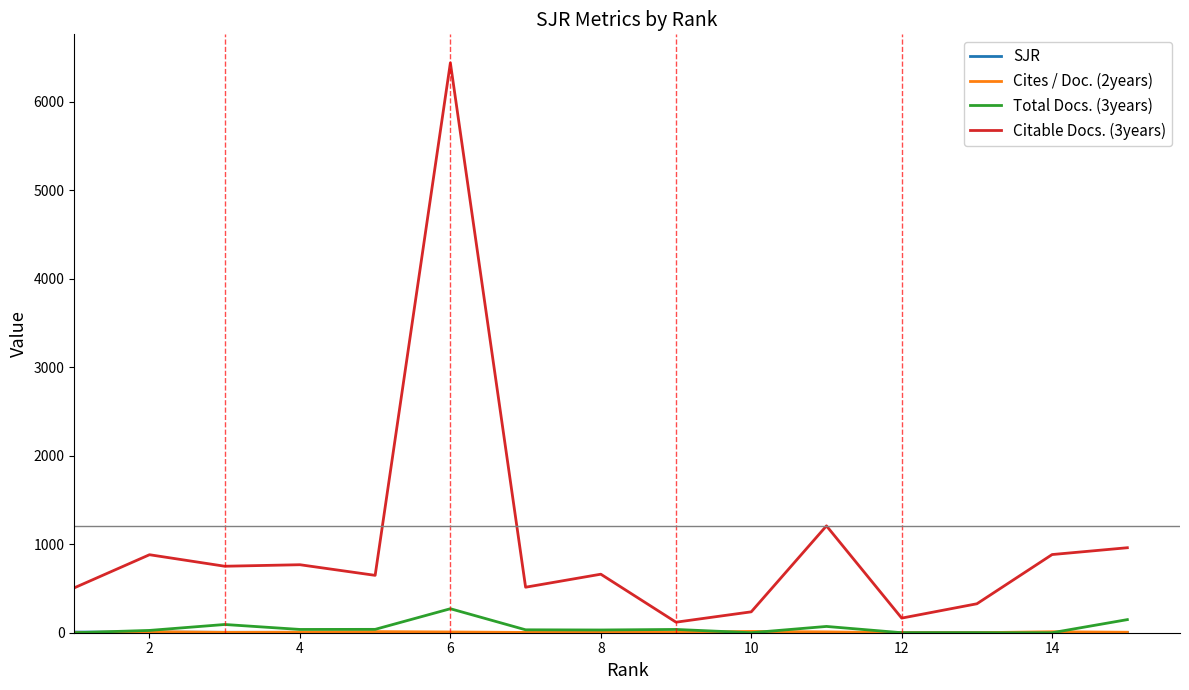

Which series has the largest range (max minus min)?

Citable Docs. (3years)